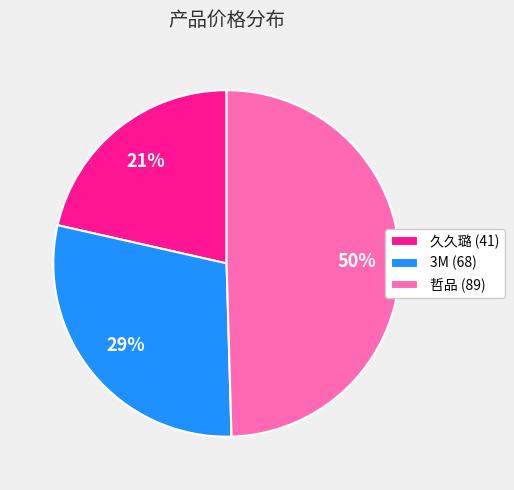

What is the largest slice in the pie chart?

哲品 (89)